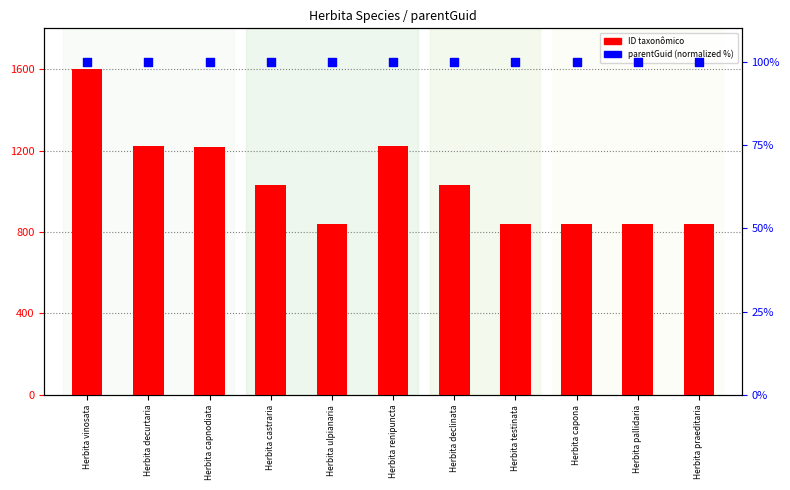

Is the value of parentGuid (normalized) at Herbita capona greater than the value of ID taxonômico at Herbita vinosata?

No